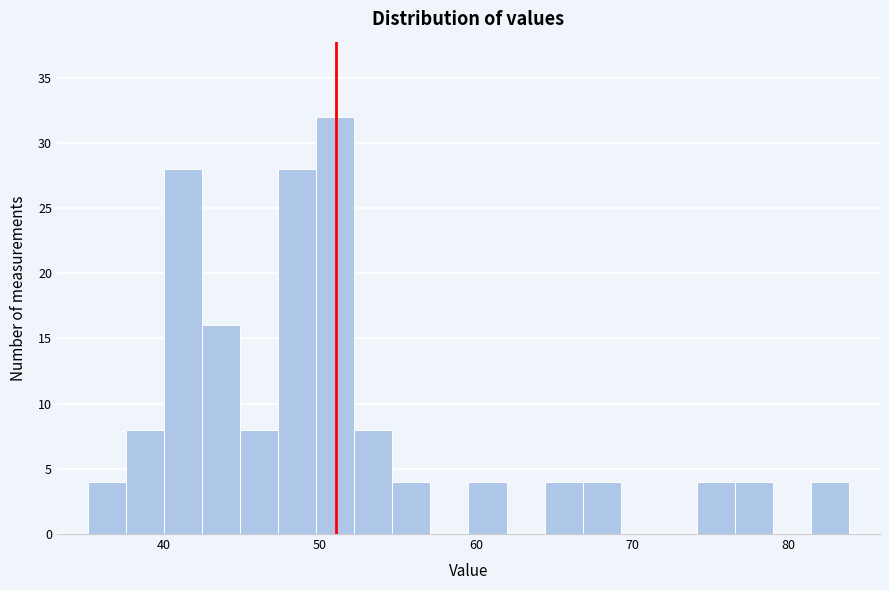

Read against the x-axis, roughly where is the centre of the tallest bar?

51